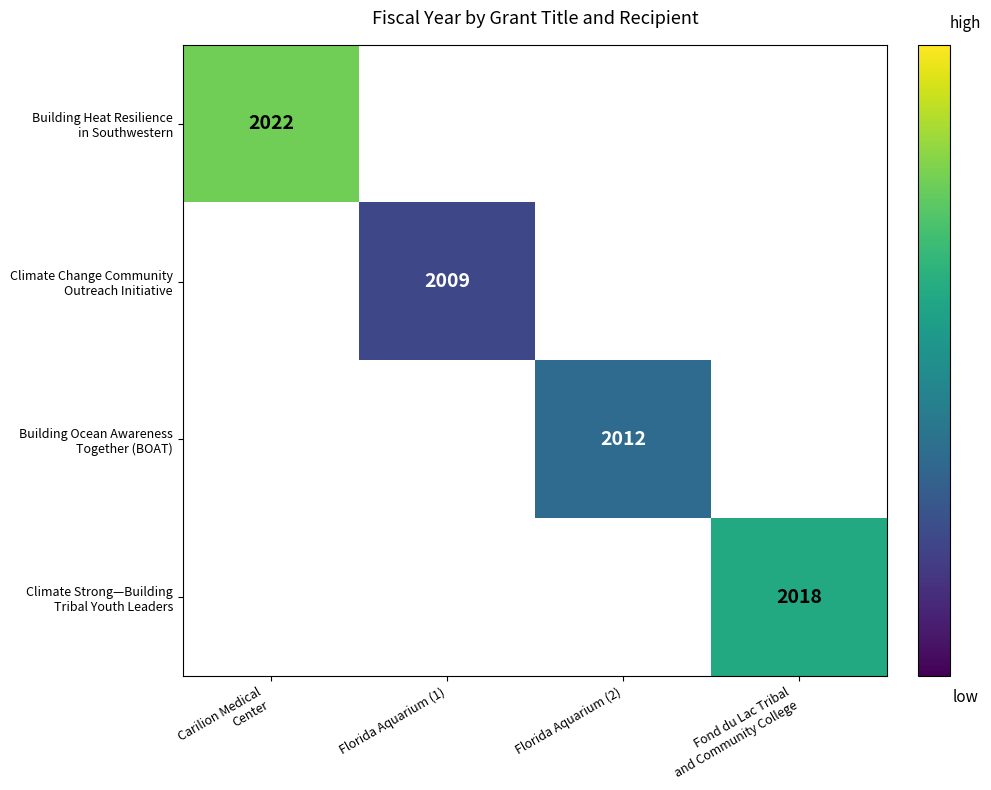

The value of Climate Change Community Outreach Initiative at Florida Aquarium (1) is 2009. True or false?

True